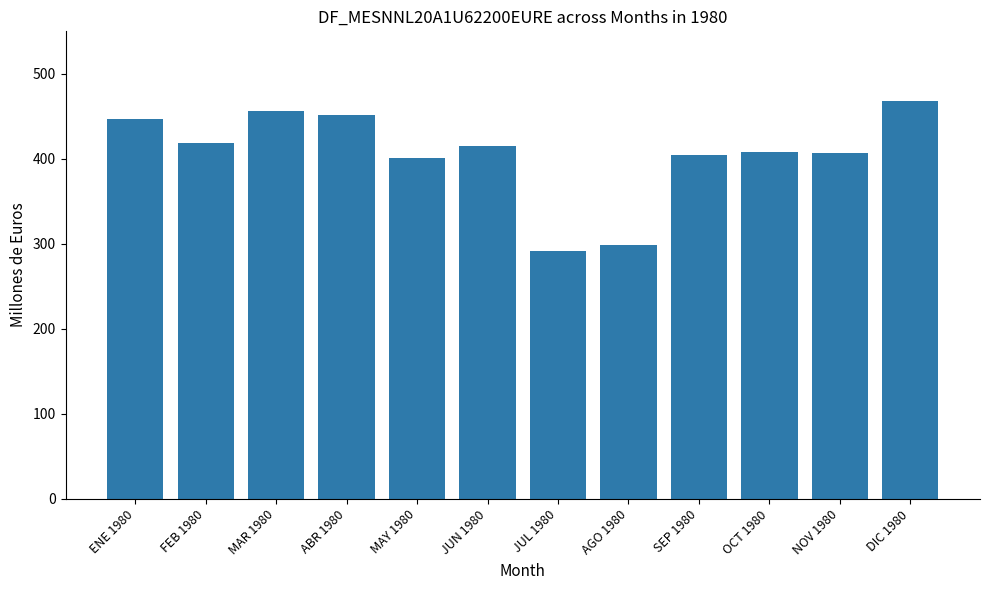

How many distinct data groups are displayed?

1